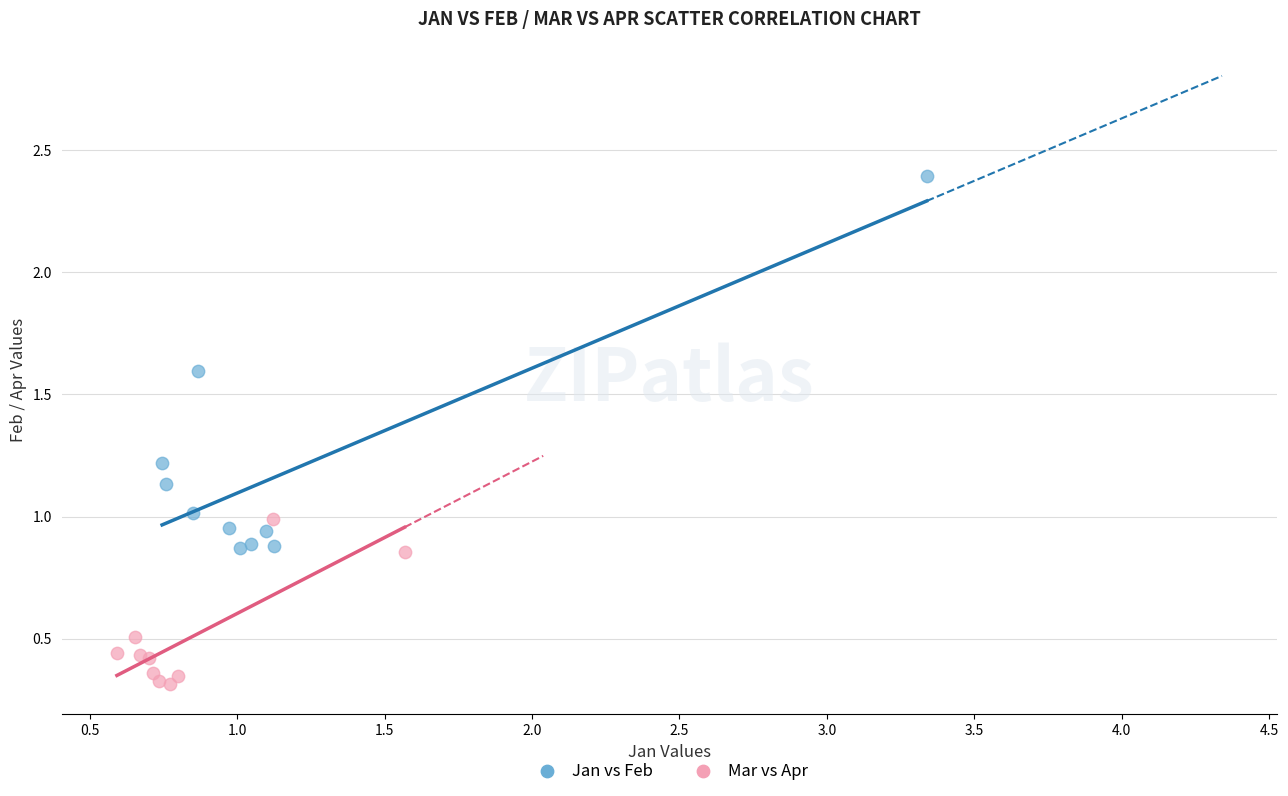

Which series has the widest spread of Y values?

Jan vs Feb